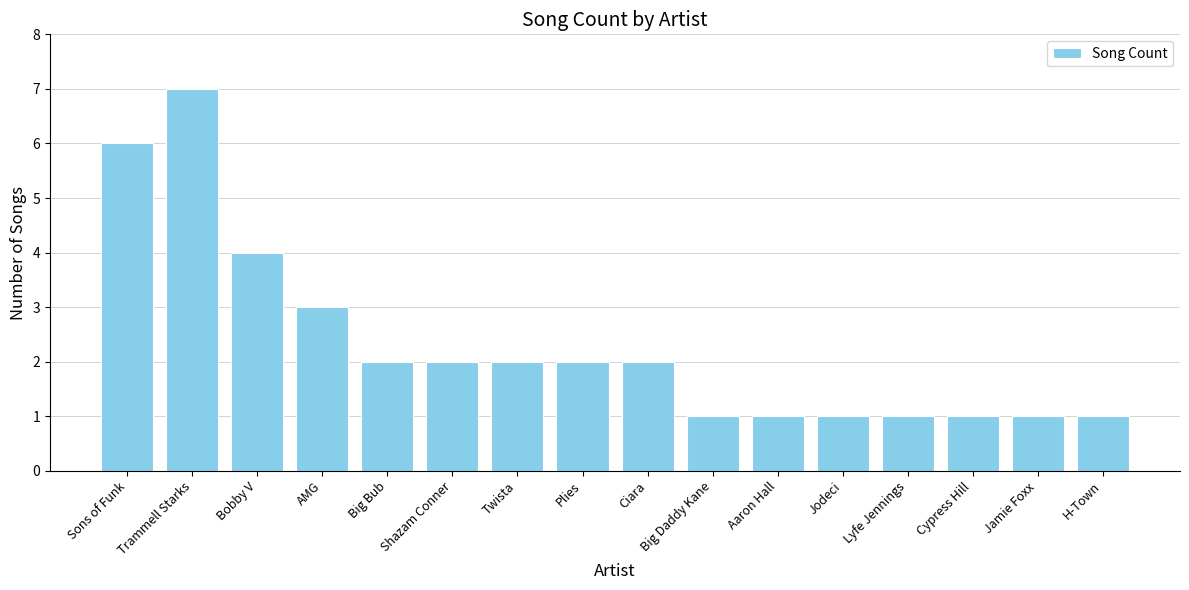

What is the approximate value at H-Town?

1